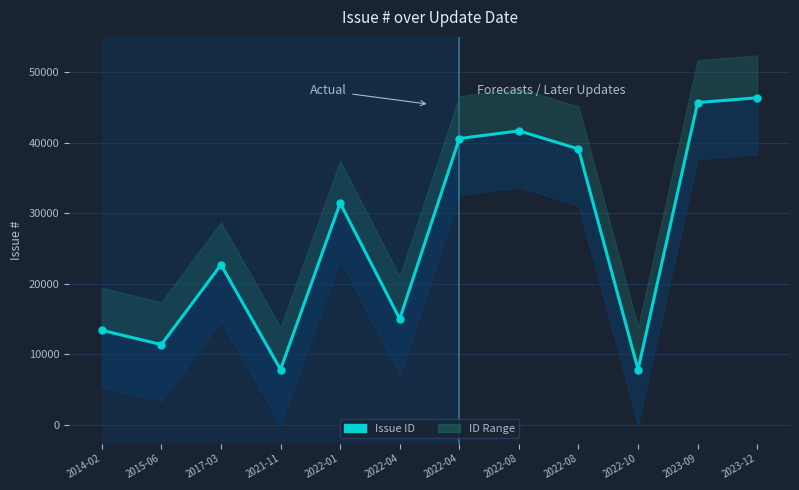

At which category does the chart reach its minimum across all series?

2021-11